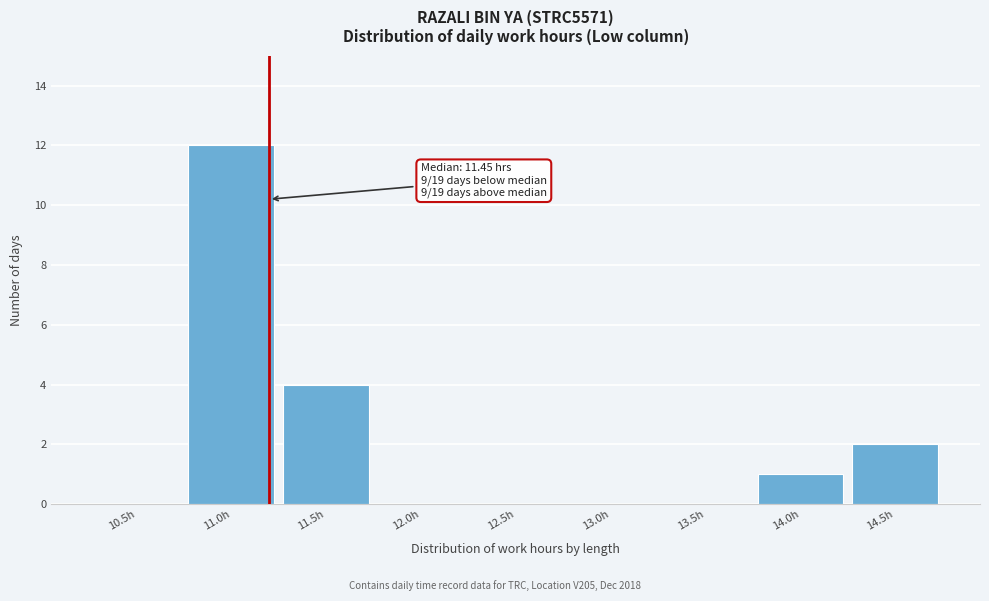

Reading right to left, transcribe all the data shown in this chart.

14.5h=2	14.0h=1	13.5h=0	13.0h=0	12.5h=0	12.0h=0	11.5h=4	11.0h=12	10.5h=0